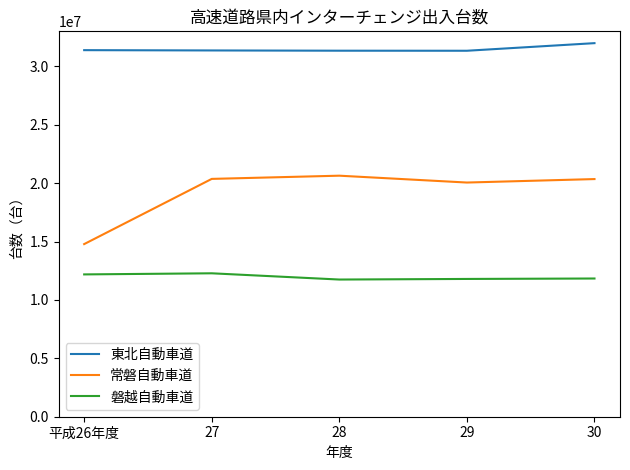

What value does the 常磐自動車道 series have at 27, to the nearest 50?

20363700